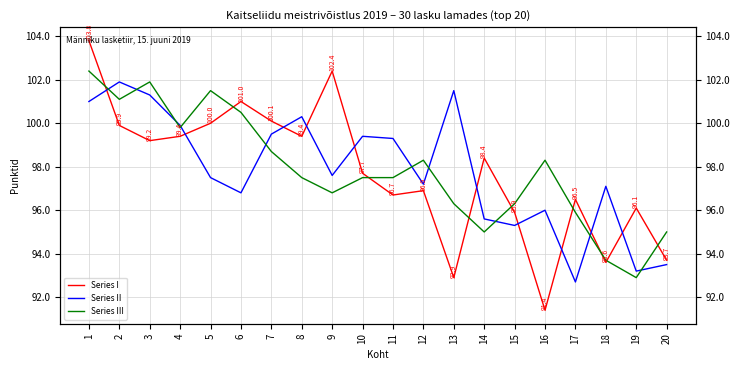

What is the value of the Series III point at the 10th from the left?

97.5